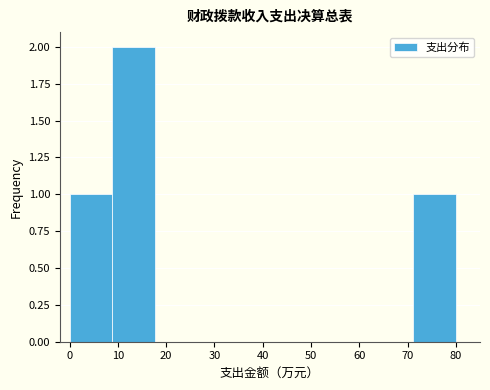

How tall is the bar that spans 71 to 80 on the x-axis? Neither the bar edges nor the heights are printed on the chart, so give them approximately, as read against the axes.

1